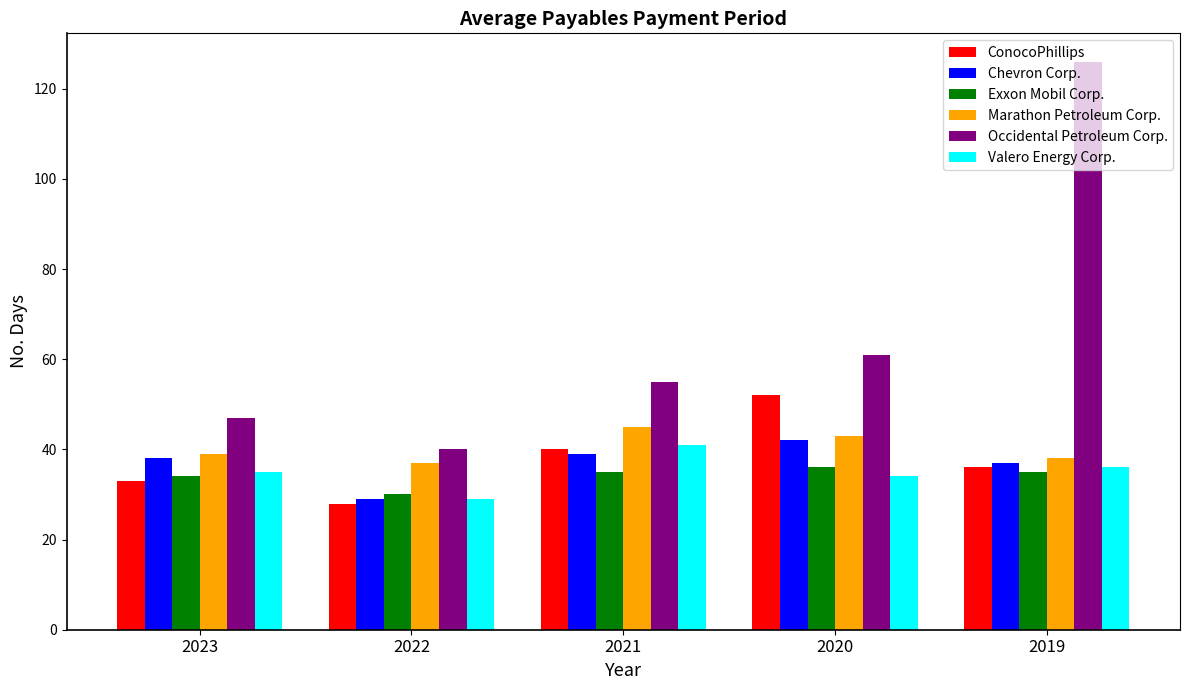

What is the sum of all Occidental Petroleum Corp. values?

329